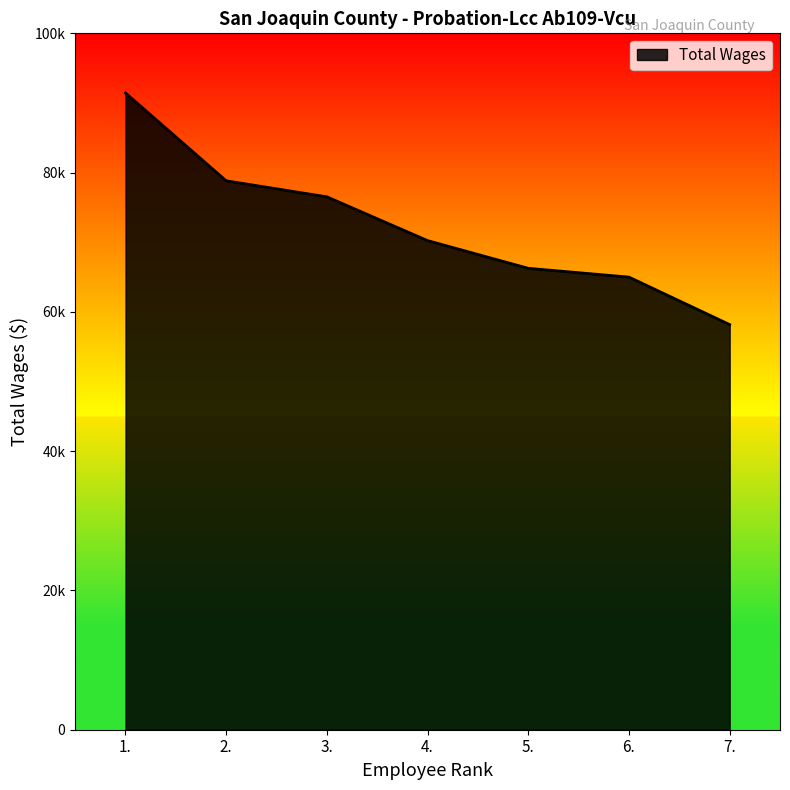

List the labels in order of value, smallest first.

7., 6., 5., 4., 3., 2., 1.